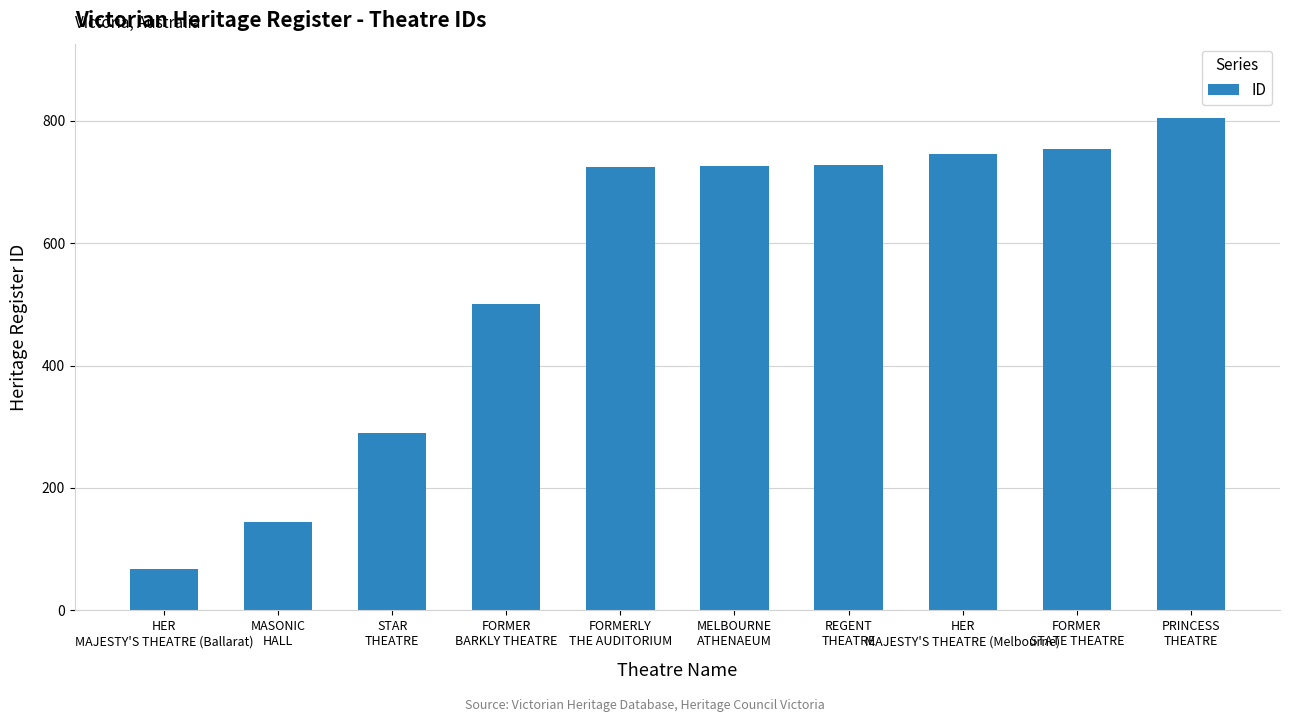

At which category does the chart reach its minimum across all series?

HER
MAJESTY'S THEATRE (Ballarat)